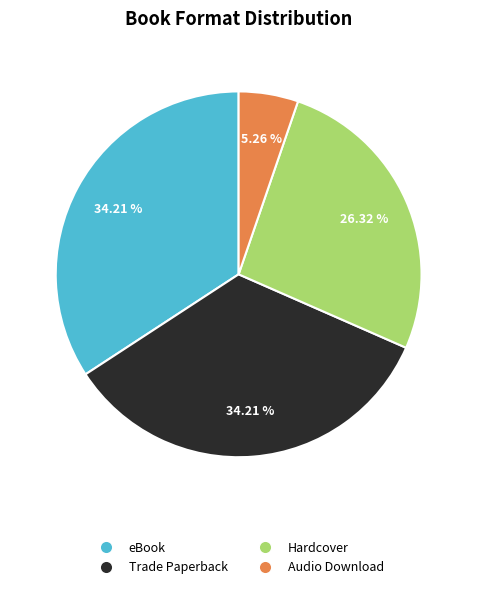

To the nearest percent, what portion does Audio Download represent?

5%